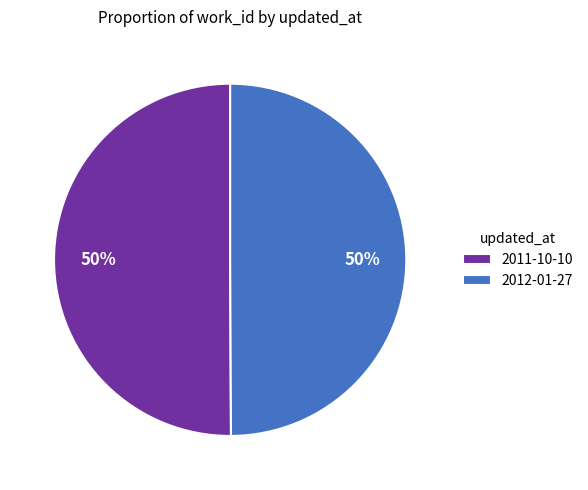

Combined, do 2012-01-27 and 2011-10-10 account for over 50%?

Yes